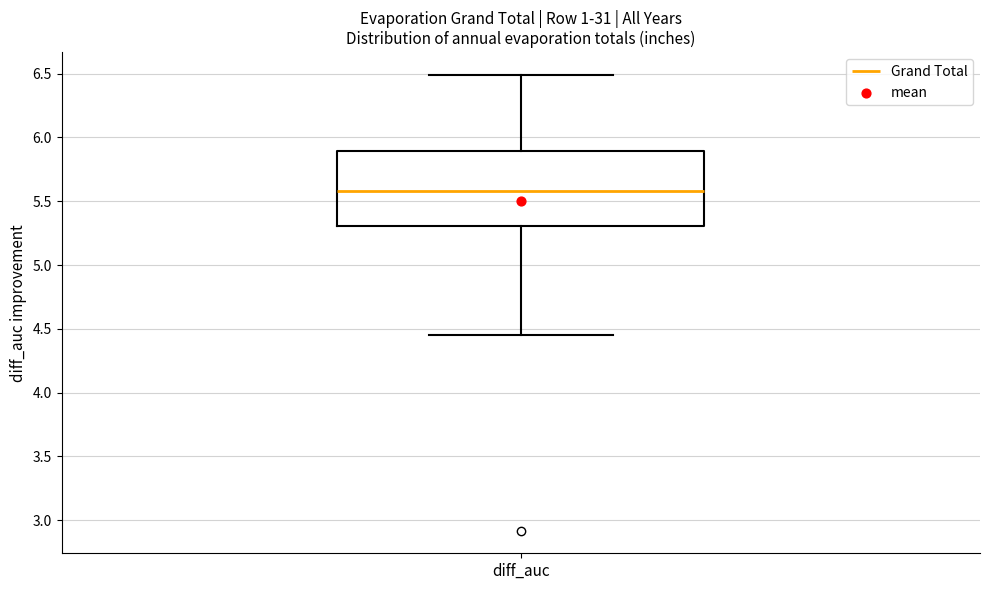

Transcribe this box plot: give where the median line is, the range the box spans, and where the two whiskers end, as read against the y-axis. The values are not printed on the chart, so give them approximately, as read against the axis.

median 5.60, box 5.30 to 5.90, whiskers 4.45 to 6.50